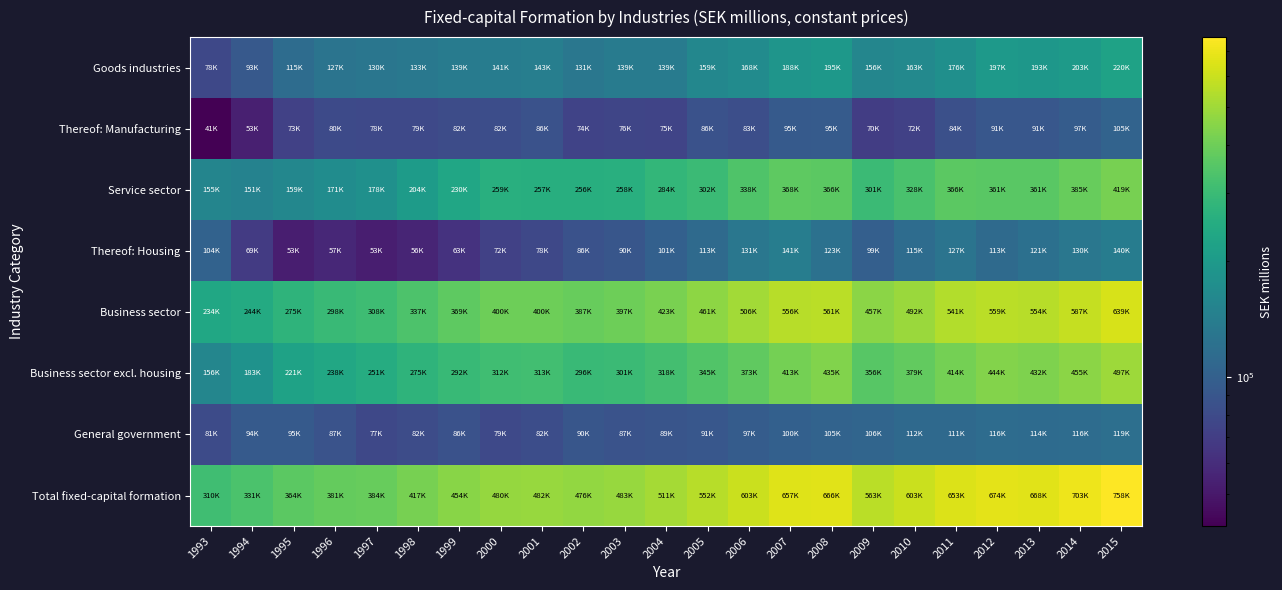

What is the greatest value displayed?

758102.9